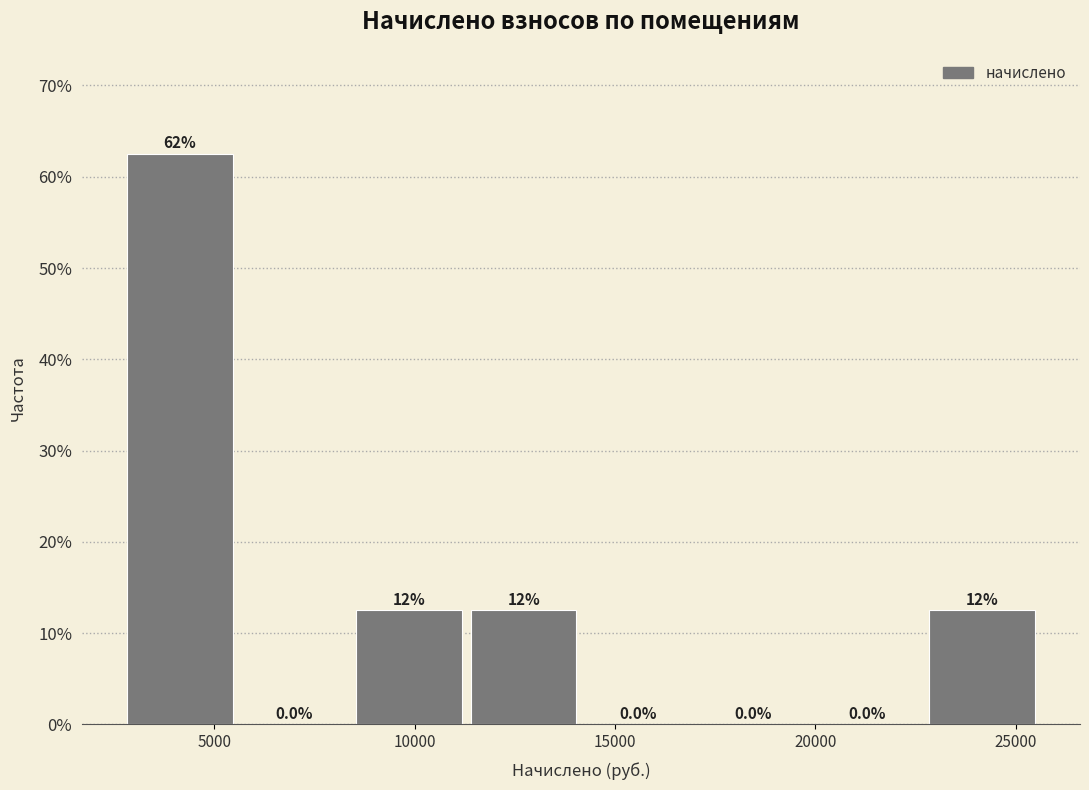

Which range on the x-axis has the tallest bar?

3000 to 5500